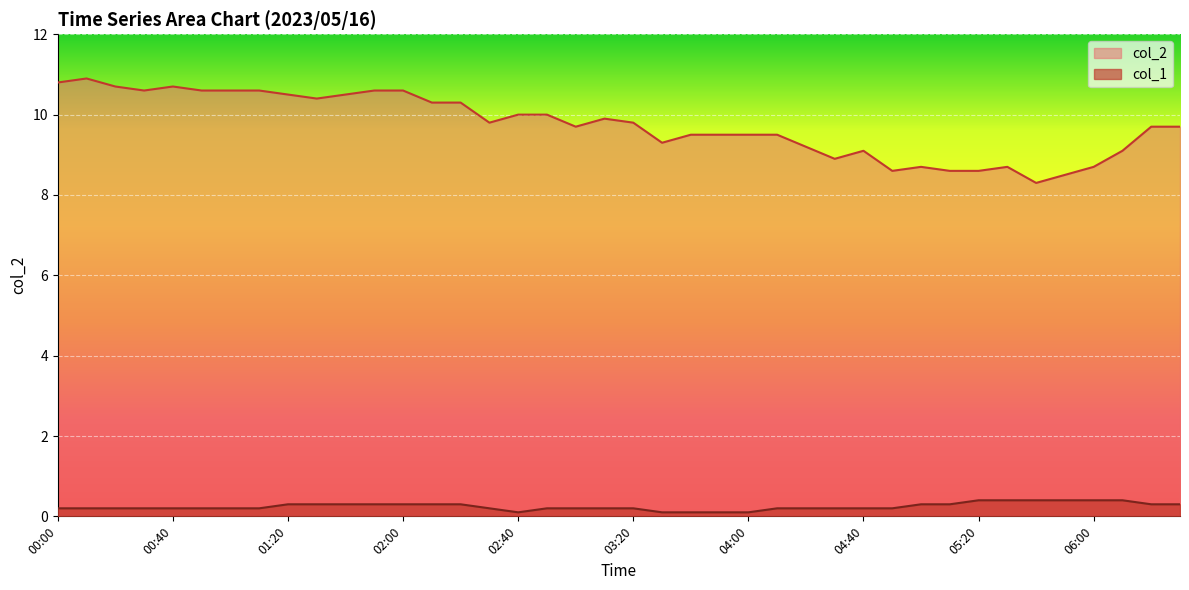

What is the label of the 22nd point from the left?

03:30